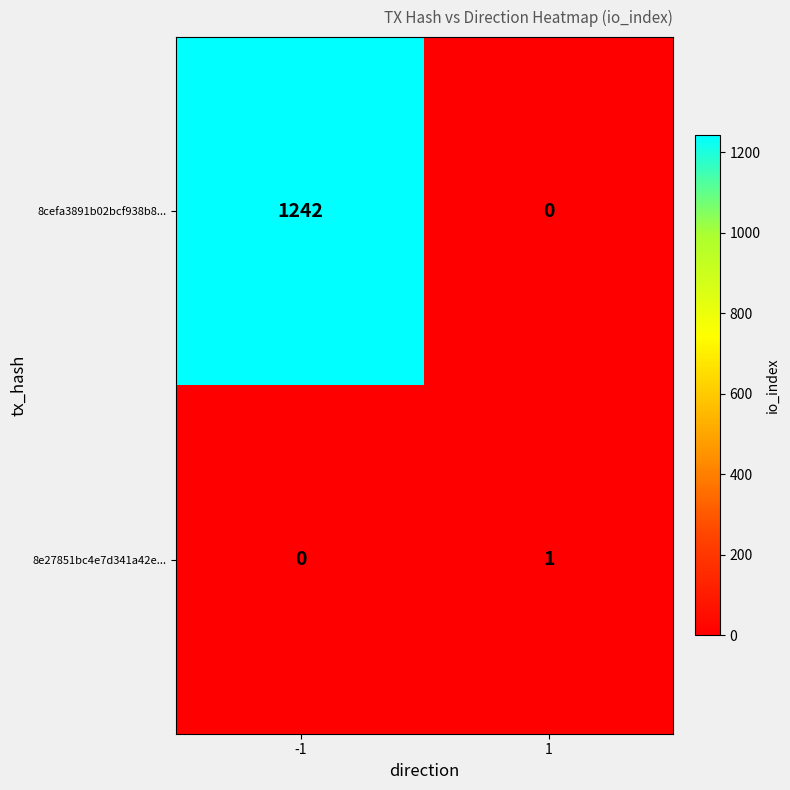

Which series changed the most between -1 and 1?

8cefa3891b02bcf938b8...